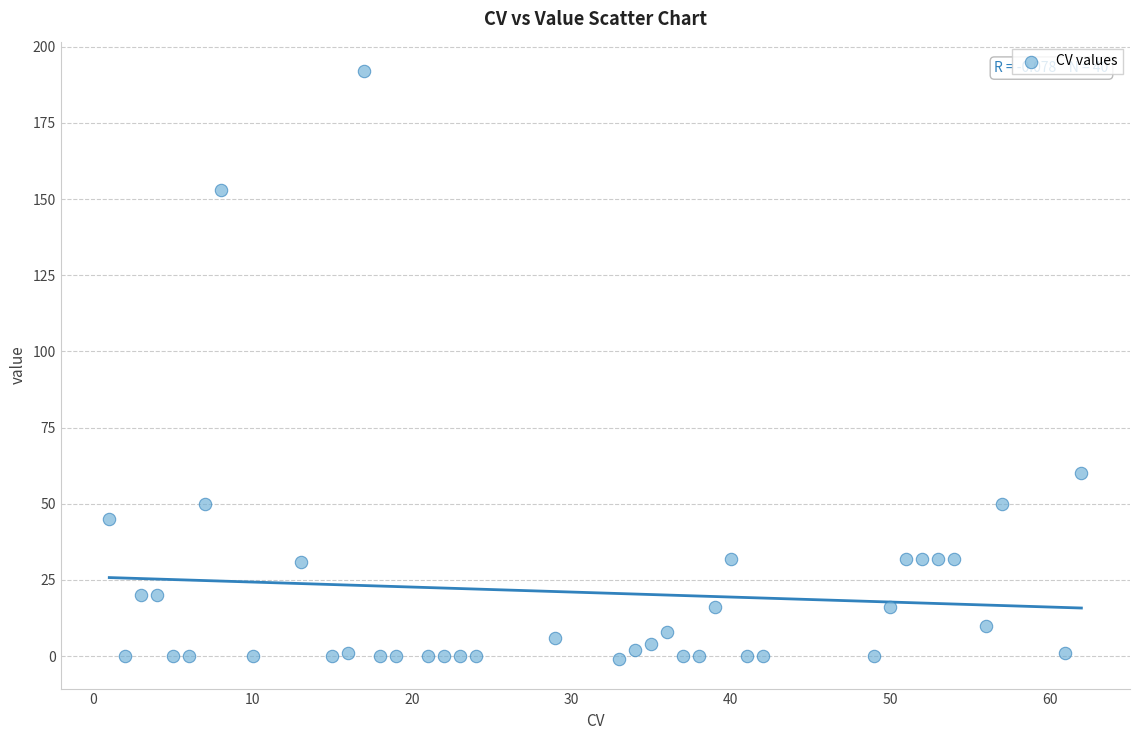

What is the range of X values (max minus min)?

61